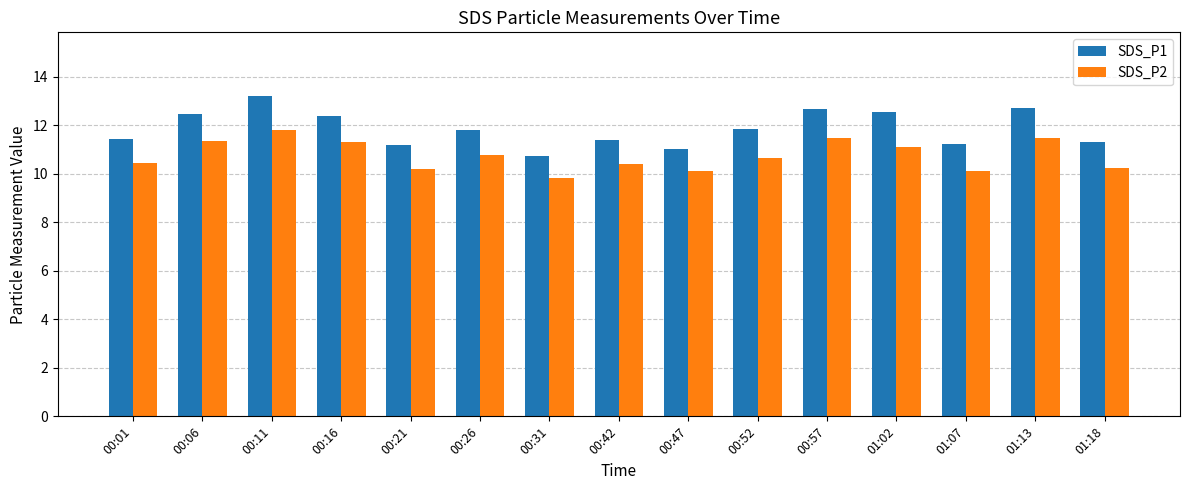

List the series in order of their overall mean, lowest first.

SDS_P2, SDS_P1